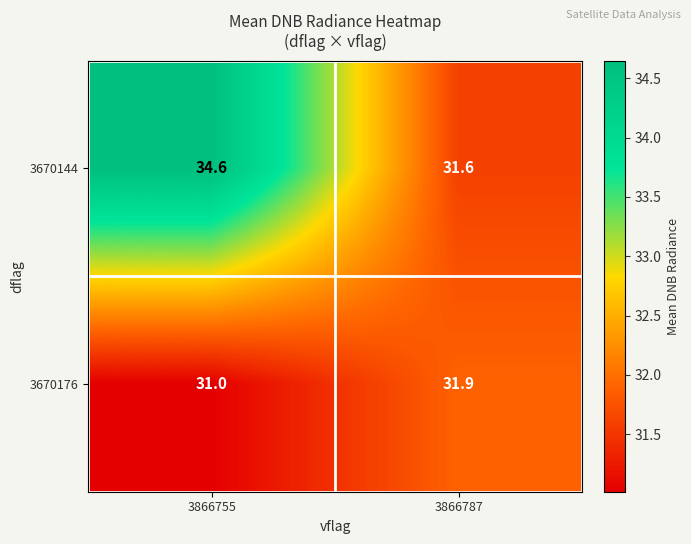

What is the difference between the 3670176 values at 3866755 and 3866787?

0.9